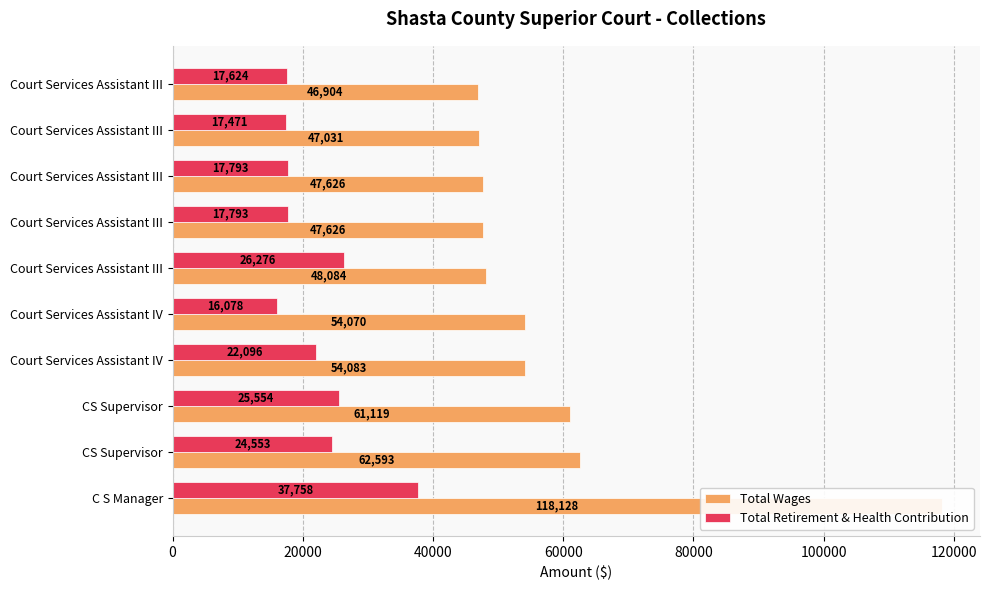

How many series are shown in this chart?

2